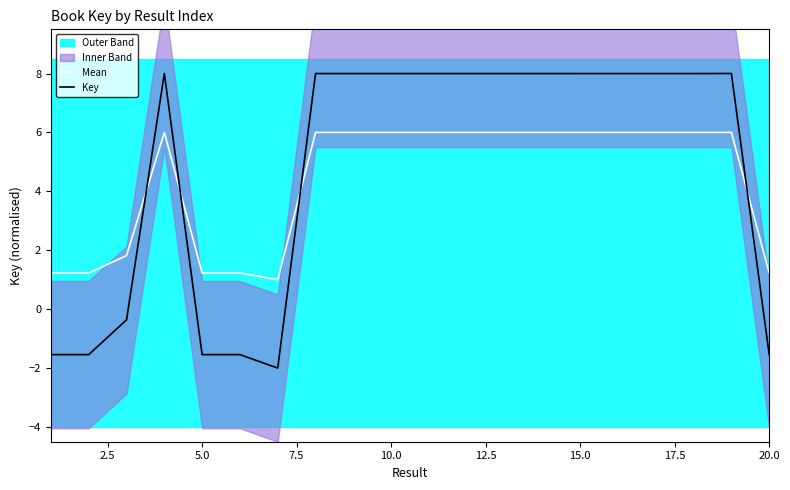

Is this an area chart (filled region under the line)?

No